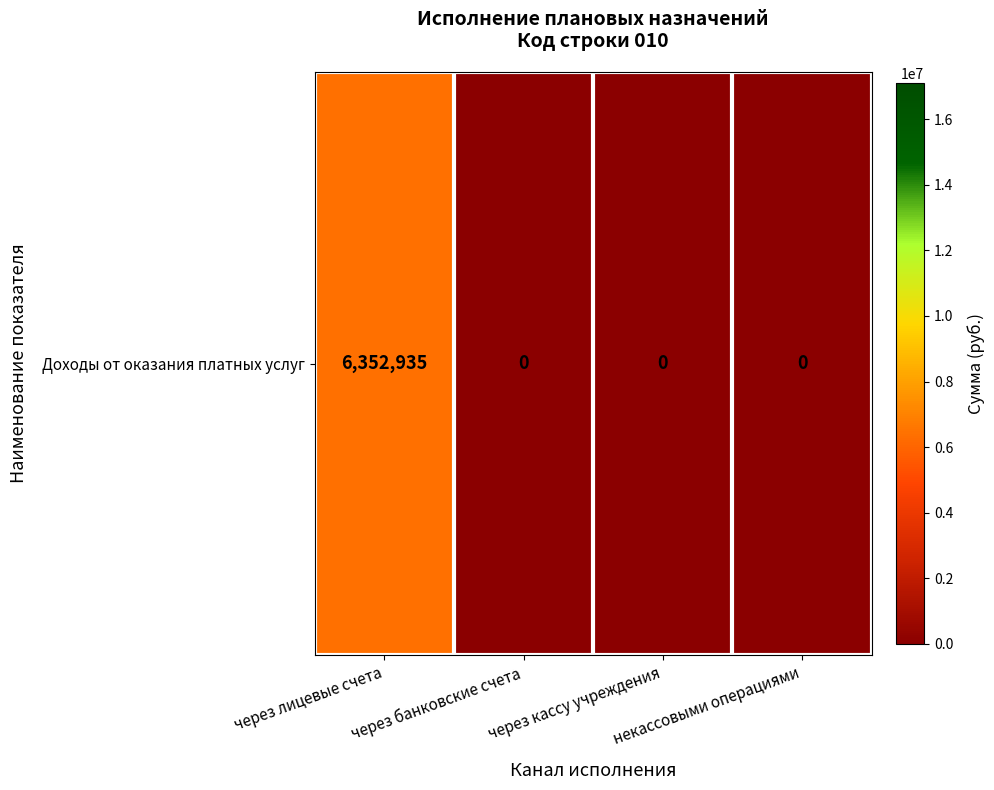

Reading left to right, extract all data points from this chart.

6352934.6	0.0	0.0	0.0